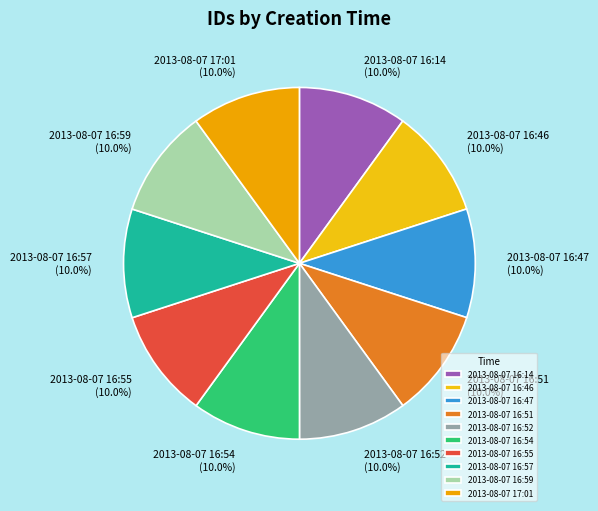

The 2013-08-07 16:51 slice represents 10% of the pie. True or false?

True